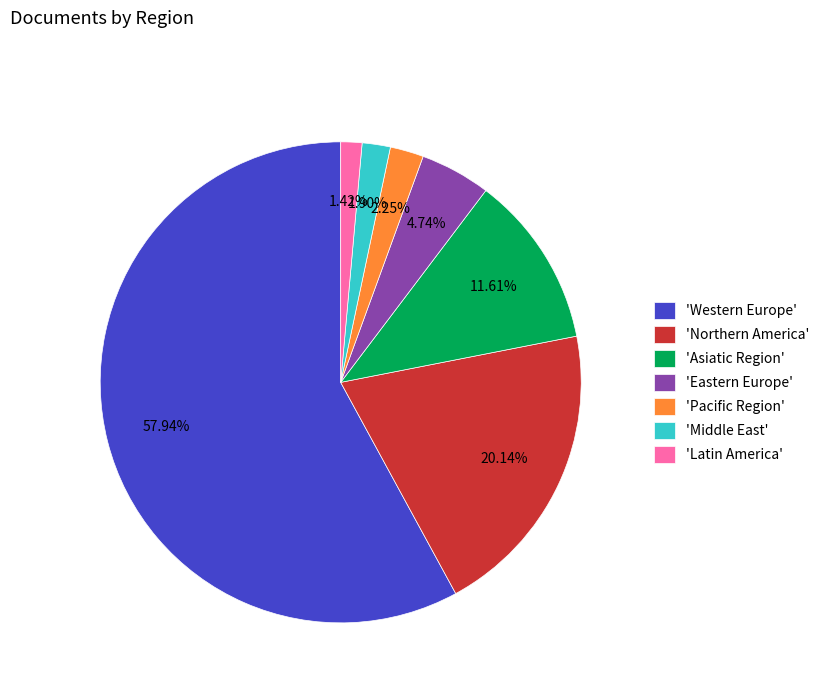

To the nearest percent, what is the average slice percentage?

14%